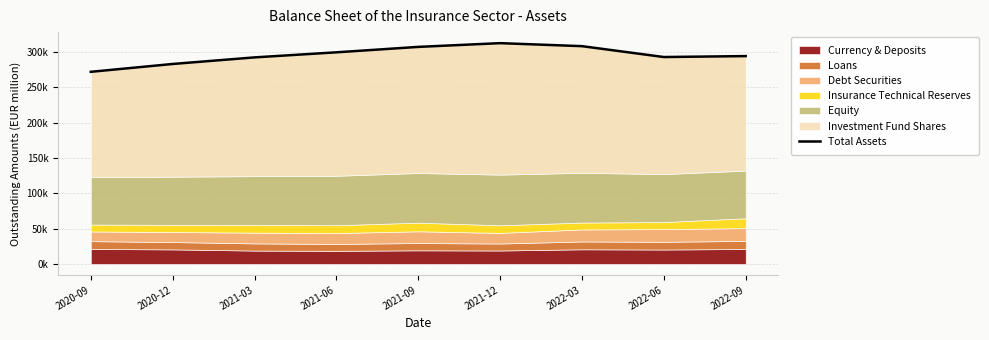

Approximately how many times larger is the value at 2020-12 compared to 2021-06?

0.9